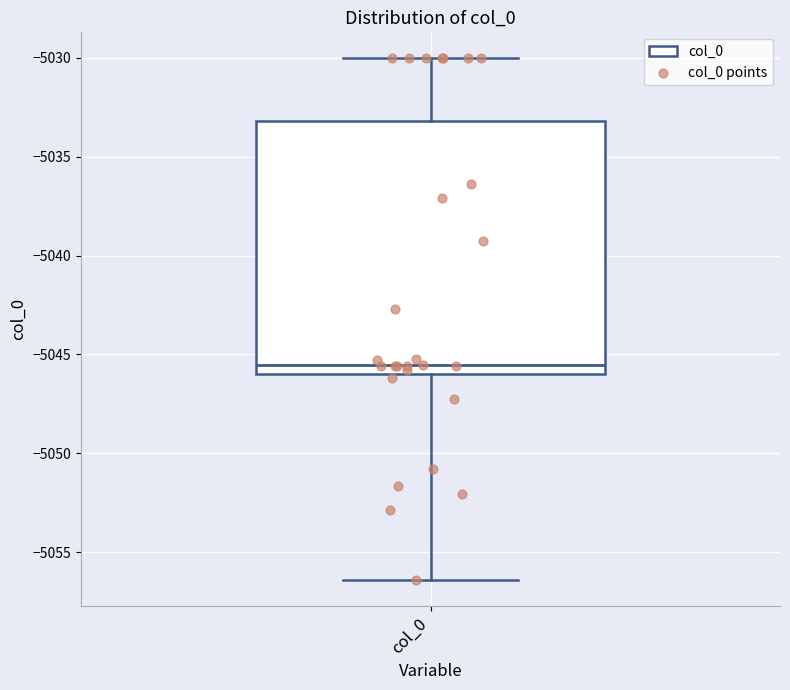

Transcribe this box plot: give where the median line is, the range the box spans, and where the two whiskers end, as read against the y-axis. The values are not printed on the chart, so give them approximately, as read against the axis.

median -5045.5, box -5046.0 to -5033.0, whiskers -5056.5 to -5030.0